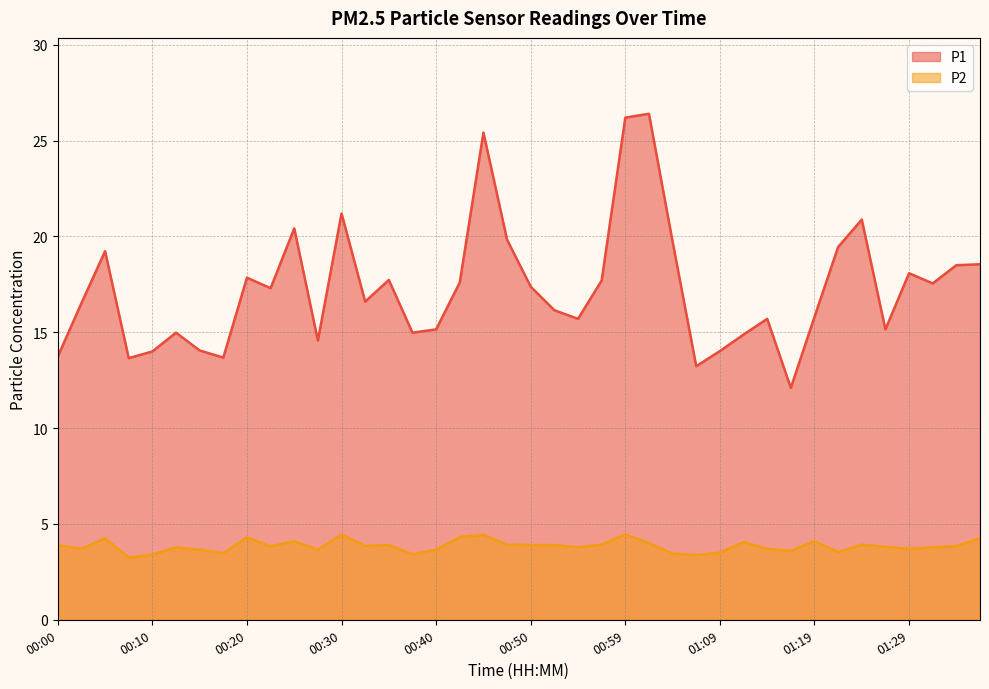

True or false: P2 has more than 1 points higher than both neighbors.

True